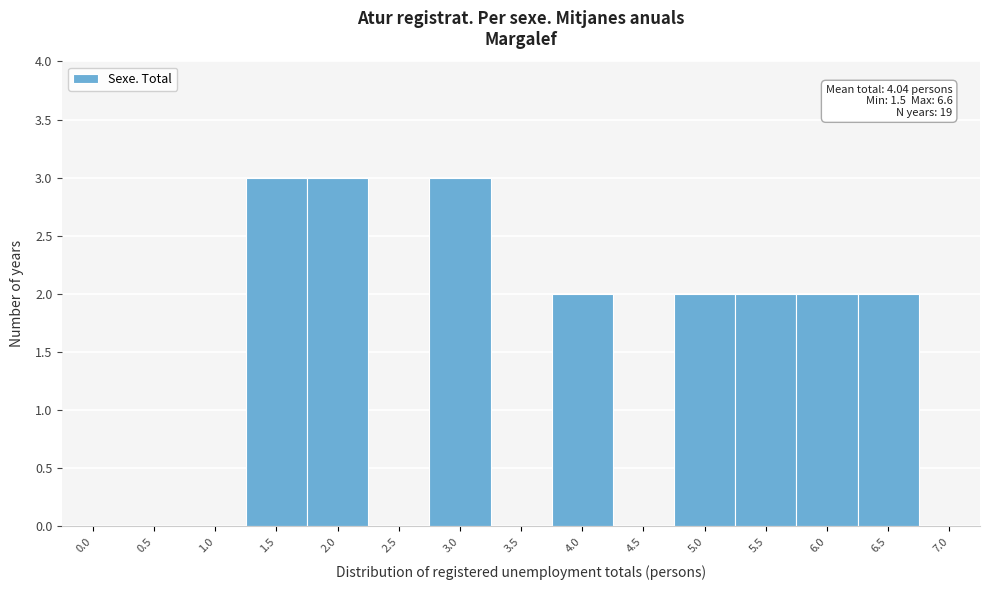

Reading left to right, what are all the values shown in this chart?

0.0=0	0.5=0	1.0=0	1.5=3	2.0=3	2.5=0	3.0=3	3.5=0	4.0=2	4.5=0	5.0=2	5.5=2	6.0=2	6.5=2	7.0=0